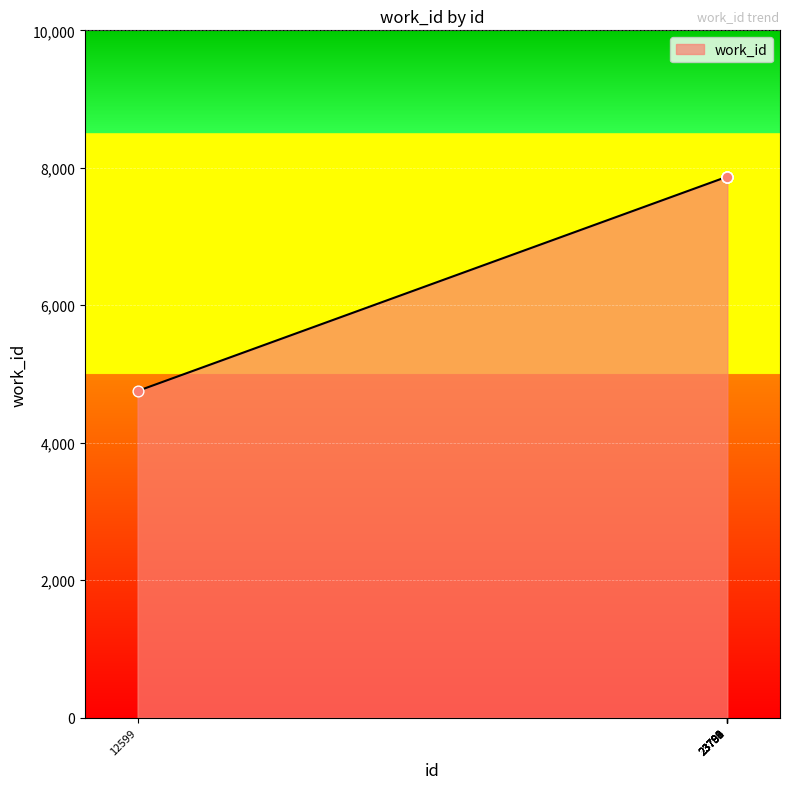

What is the change in value from 12599 to 23794?

+3117